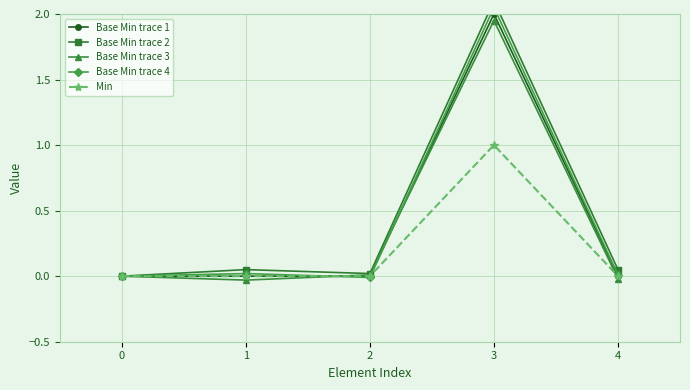

Count the Min values in the range 0 to 1.

5